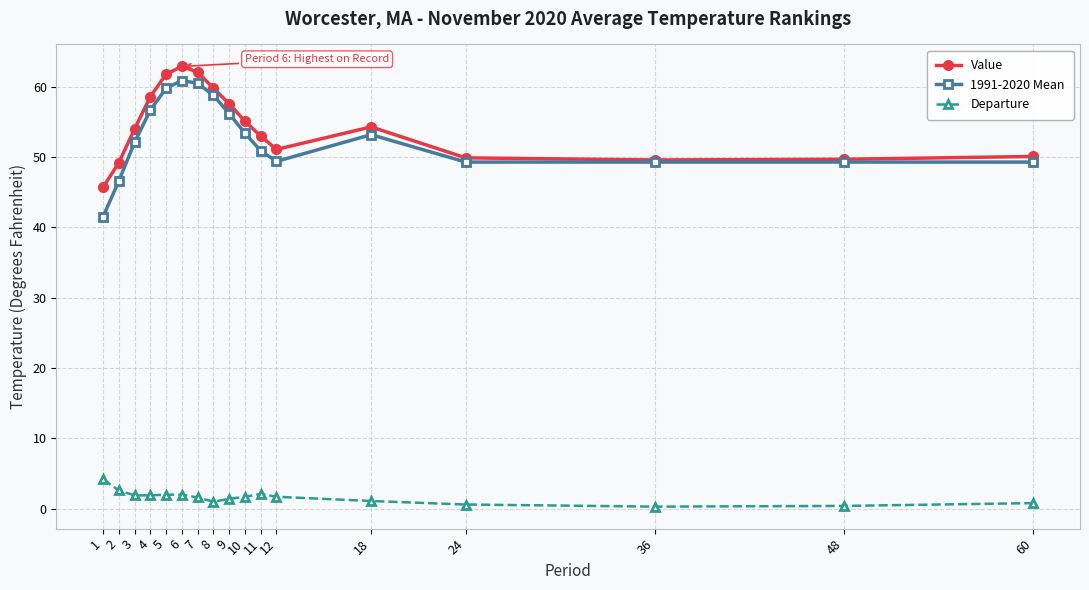

Which series has the largest range (max minus min)?

1991-2020 Mean